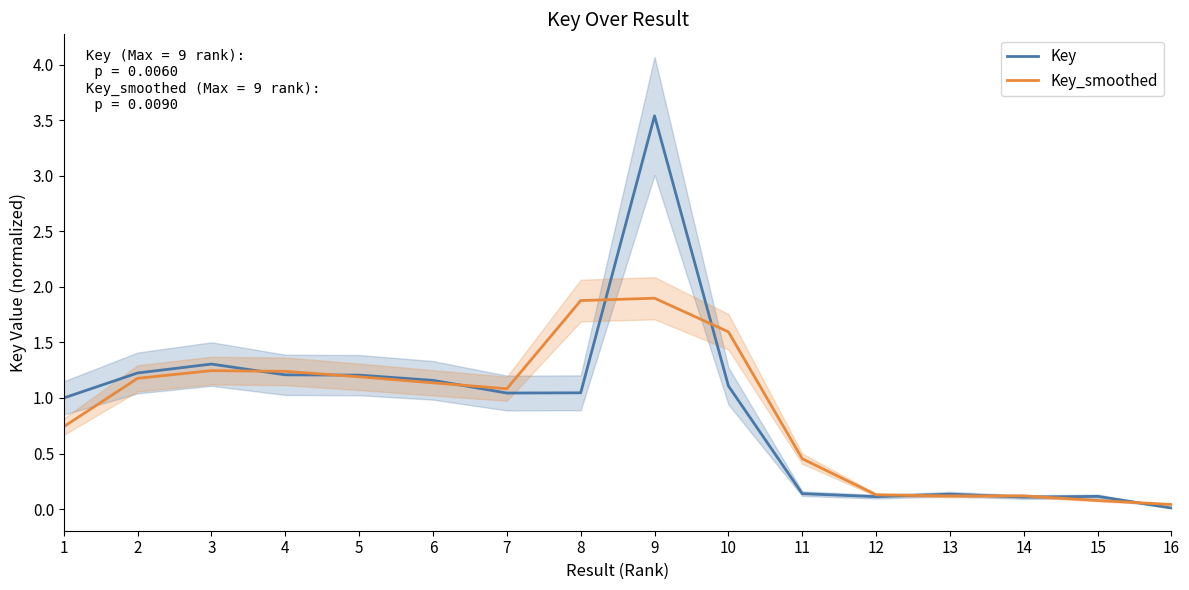

What is the difference between the maximum and minimum values in the Key series?

3.5